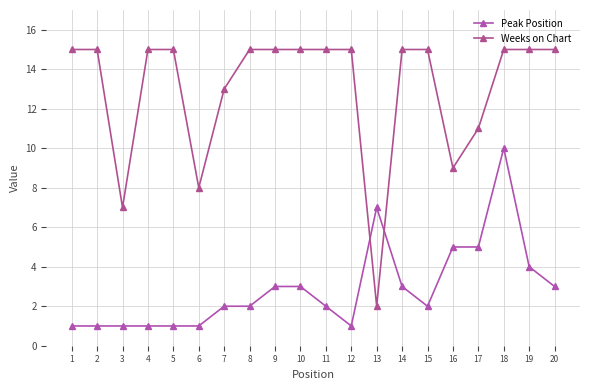

After their last crossing, which series has the higher values: Weeks on Chart or Peak Position?

Weeks on Chart